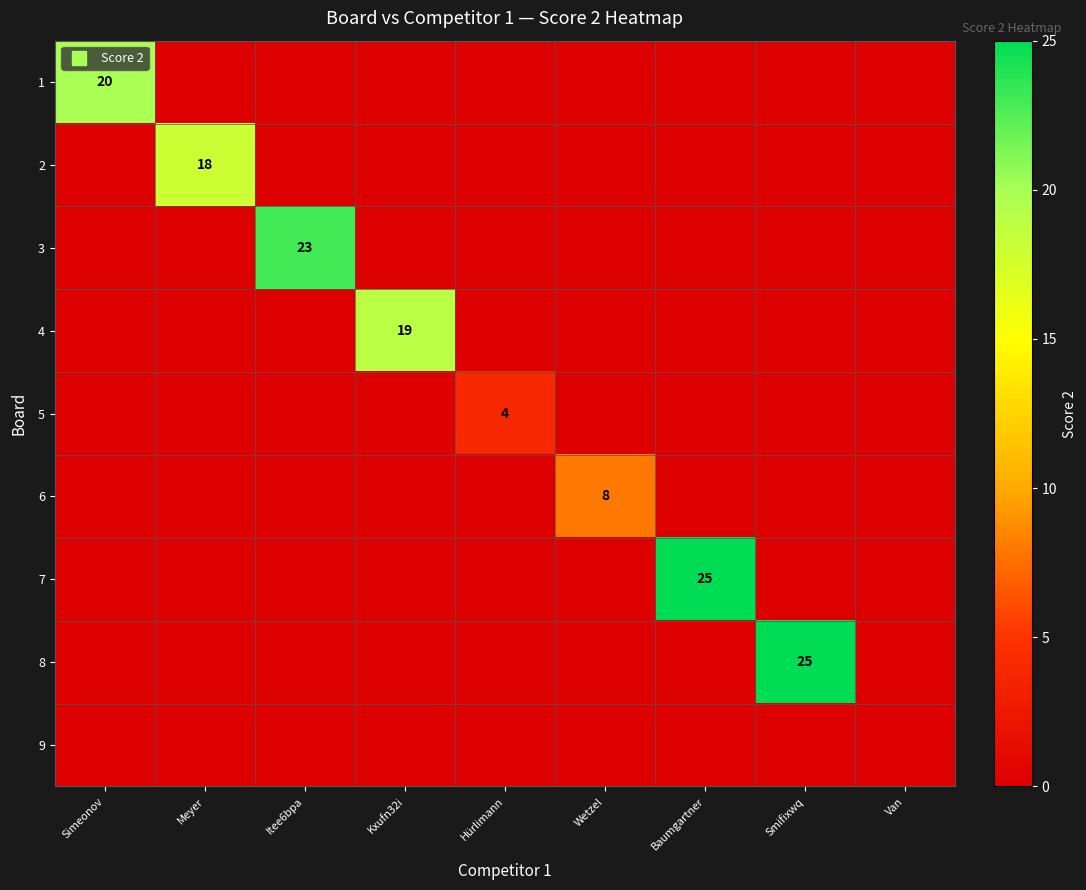

At how many categories does at least one series exceed 13?

6